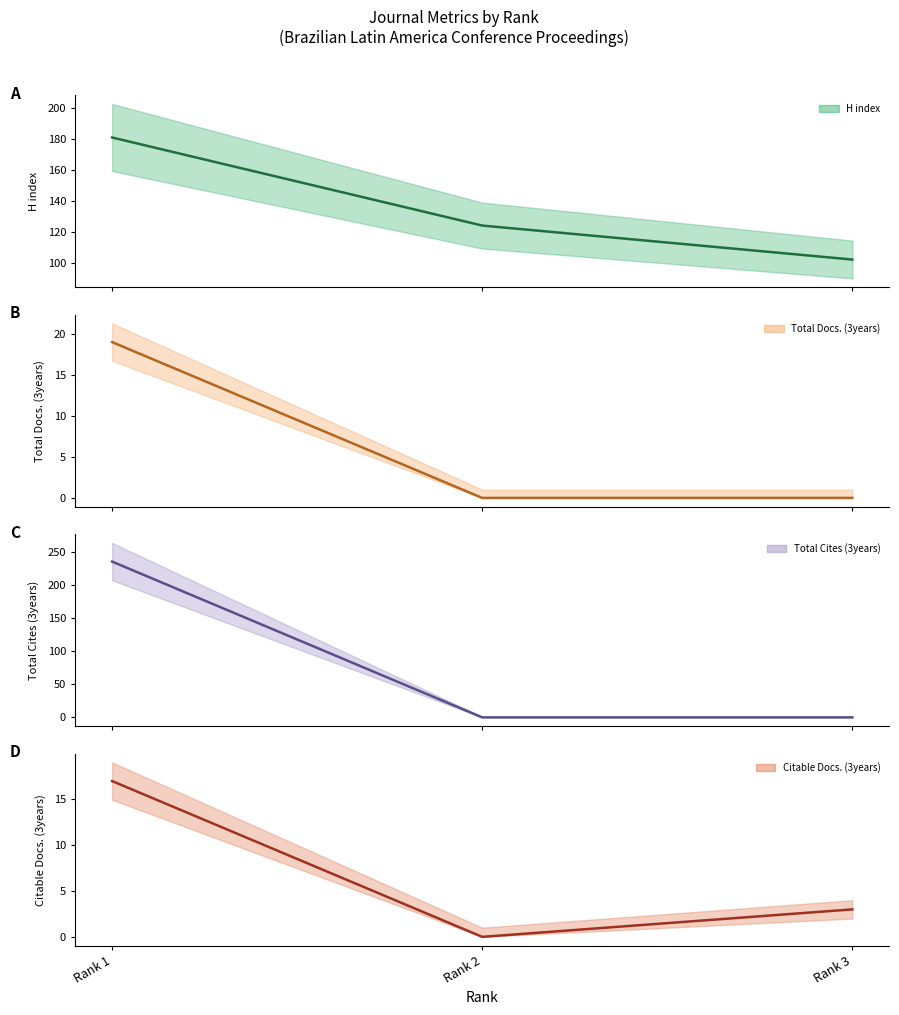

Reading right to left, what are all the values shown in this chart?

H index (midline): Rank 3=102	Rank 2=124	Rank 1=181
Total Docs. (3years) (midline): Rank 3=0	Rank 2=0	Rank 1=19
Total Cites (3years) (midline): Rank 3=0	Rank 2=0	Rank 1=235
Citable Docs. (3years) (midline): Rank 3=3	Rank 2=0	Rank 1=17